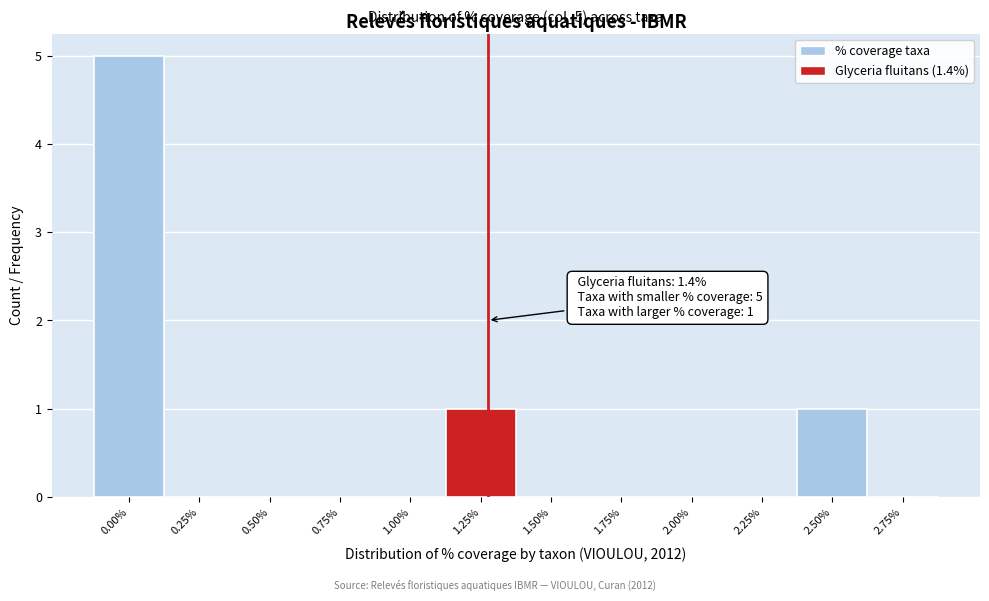

Reading right to left, extract all data points from this chart.

2.75%=0	2.50%=1	2.25%=0	2.00%=0	1.75%=0	1.50%=0	1.25%=1	1.00%=0	0.75%=0	0.50%=0	0.25%=0	0.00%=5